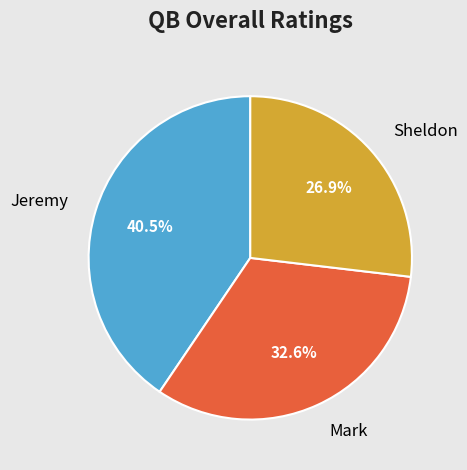

Is there any slice that represents more than half of the pie?

No